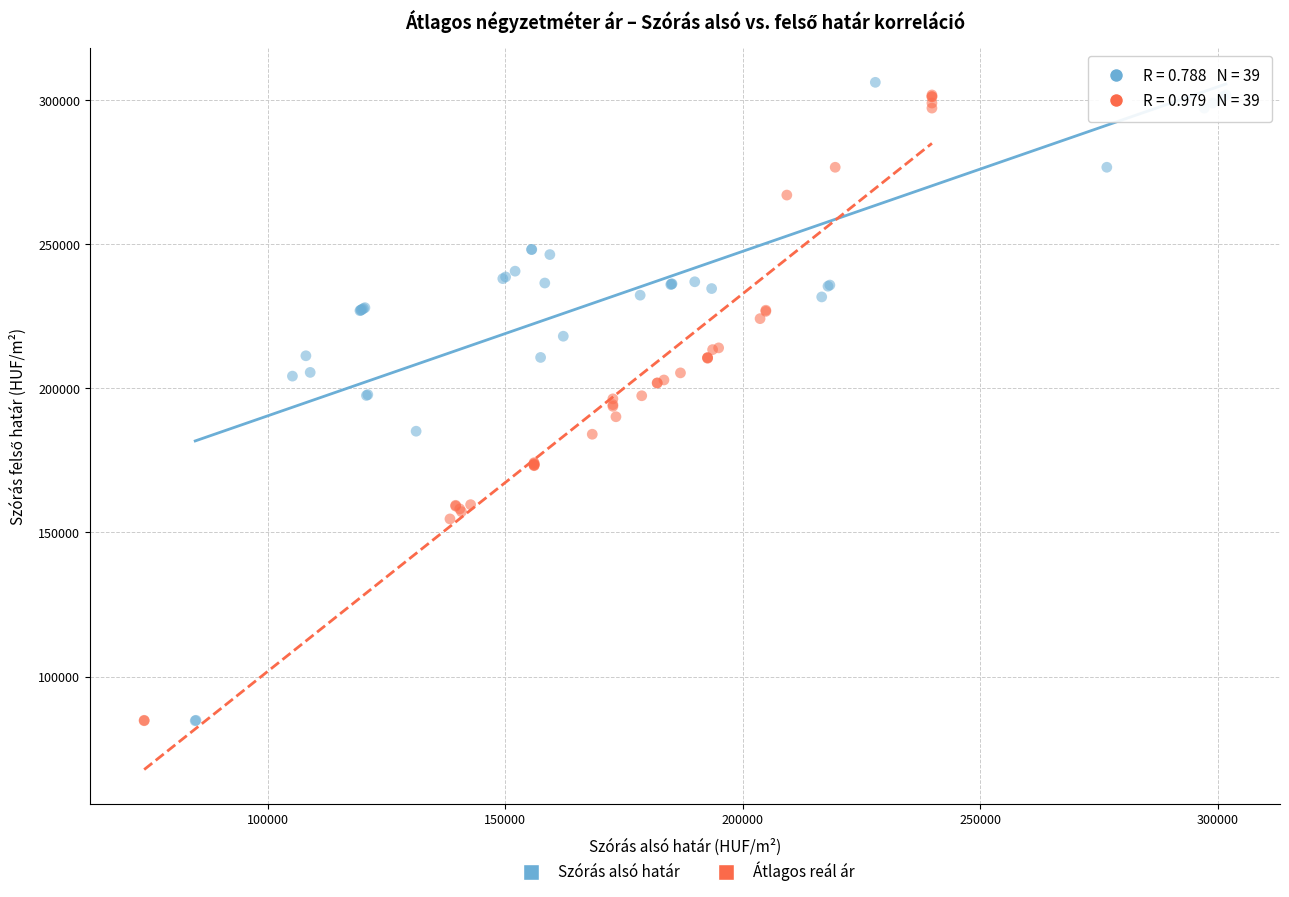

Which series has the largest Y range (max minus min)?

Szórás alsó határ